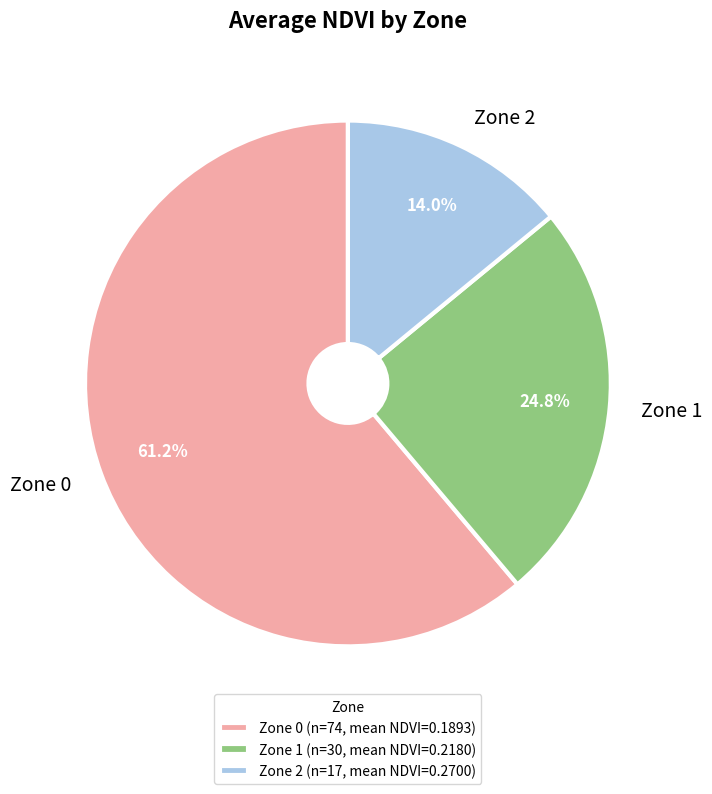

Which has a higher value, Zone 1 or Zone 0?

Zone 0